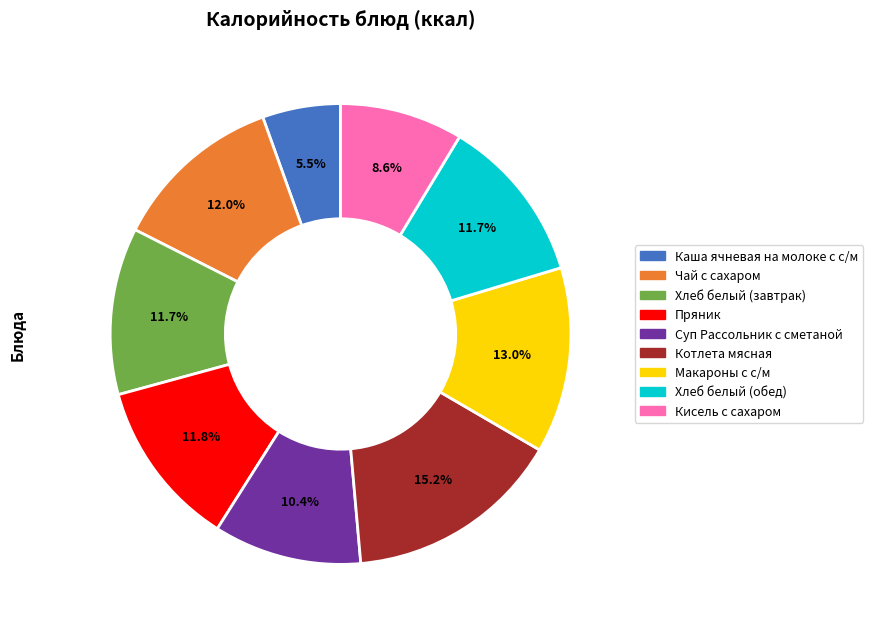

The Кисель с сахаром slice represents 1% of the pie. True or false?

False